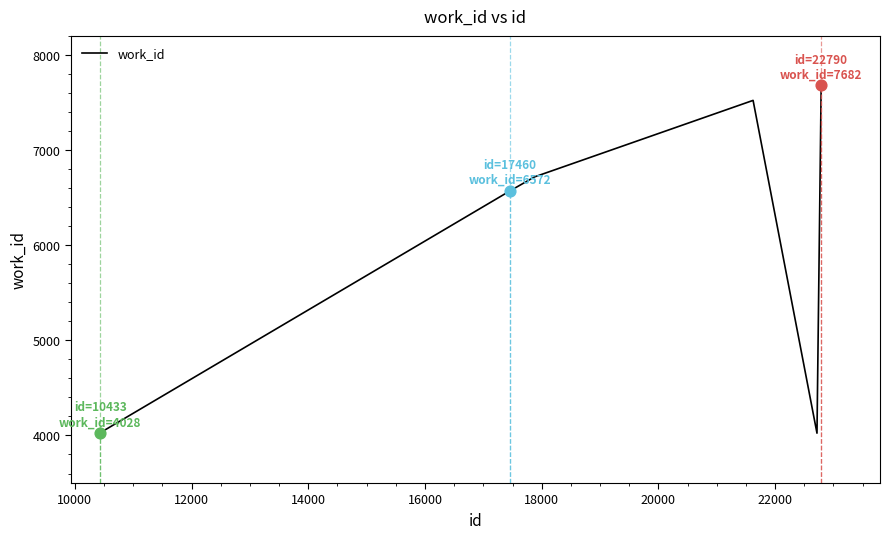

What is the maximum value shown in the chart?

7682